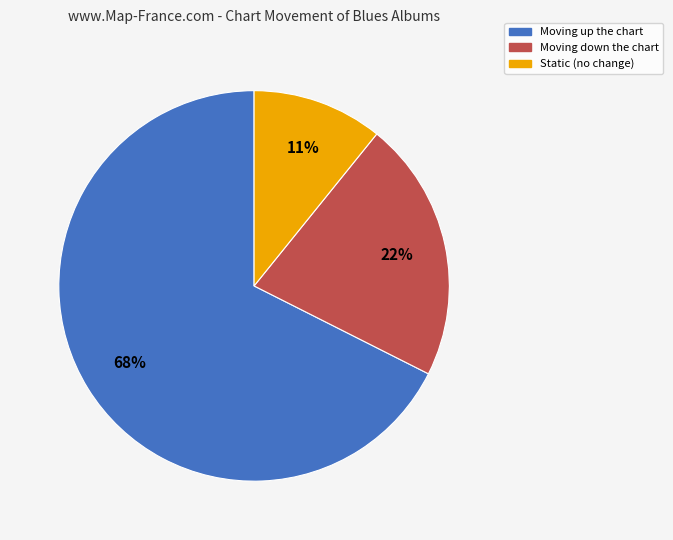

Is there a majority slice in this chart?

Yes